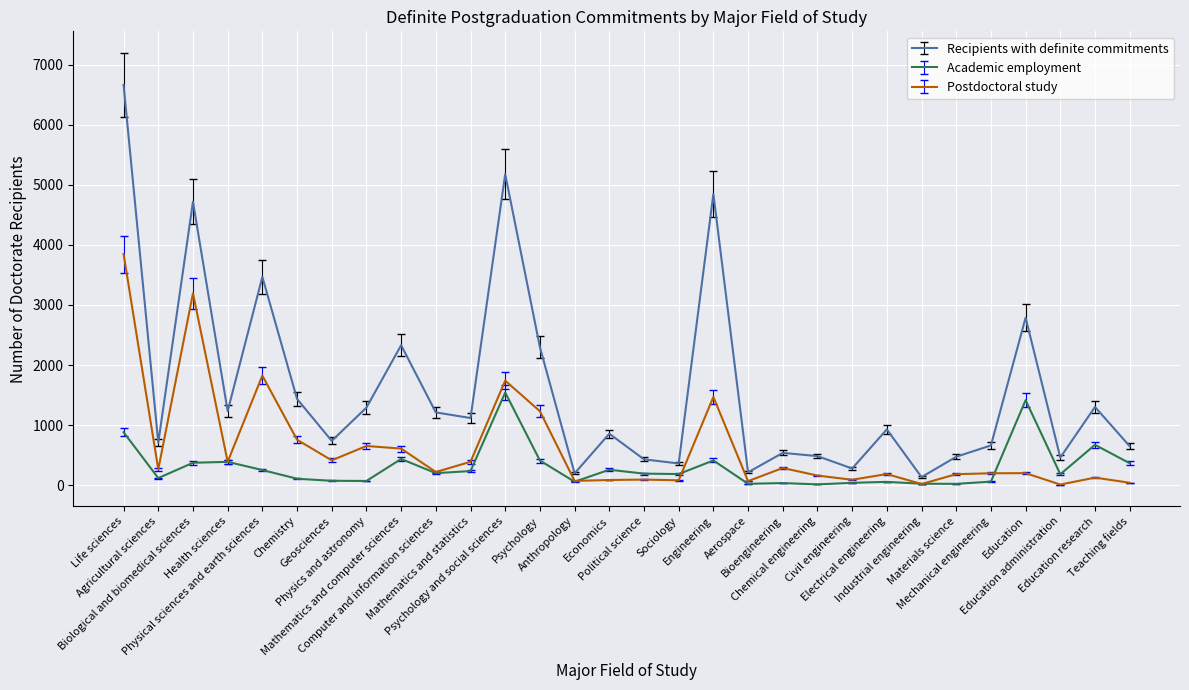

What is the highest value of the Recipients with definite commitments series?

6660